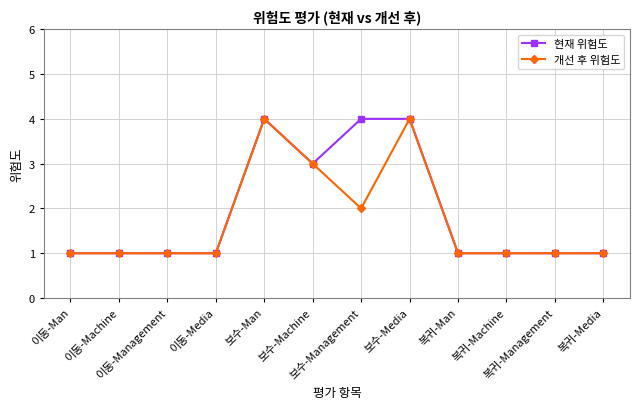

At how many categories does at least one series exceed 2?

4